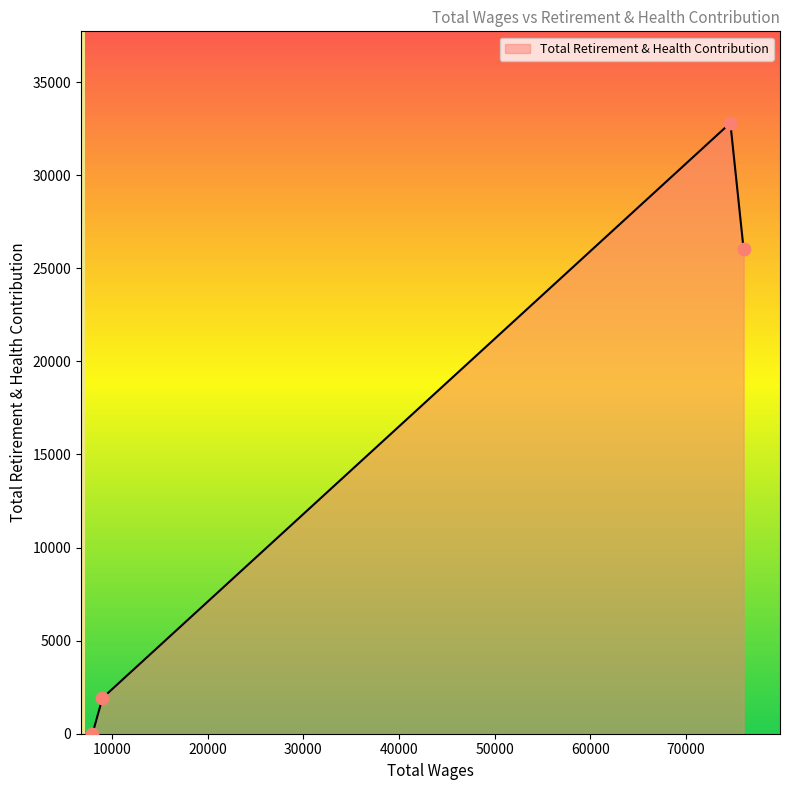

True or false: there are more than 0 points higher than both neighbors.

True